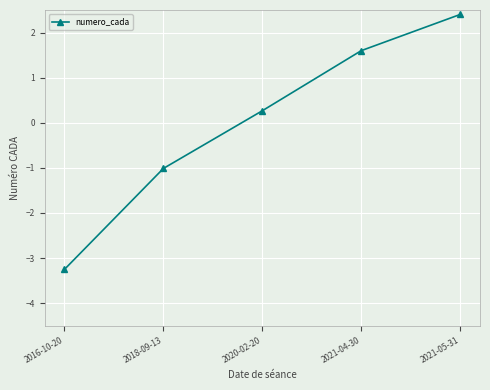

Reading left to right, list all the values displayed in this chart.

2016-10-20=-3.3	2018-09-13=-1.0	2020-02-20=0.3	2021-04-30=1.6	2021-05-31=2.4